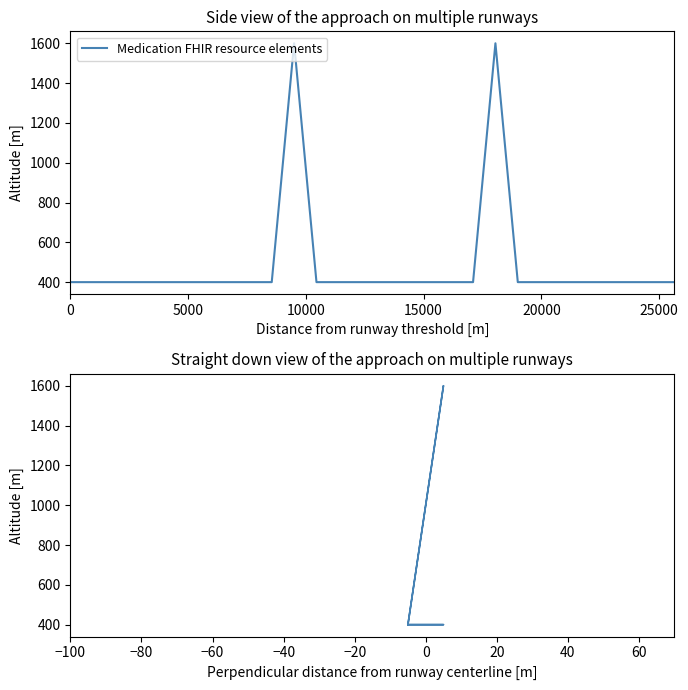

True or false: Medication FHIR resource elements and Base Min intersect in this chart.

False